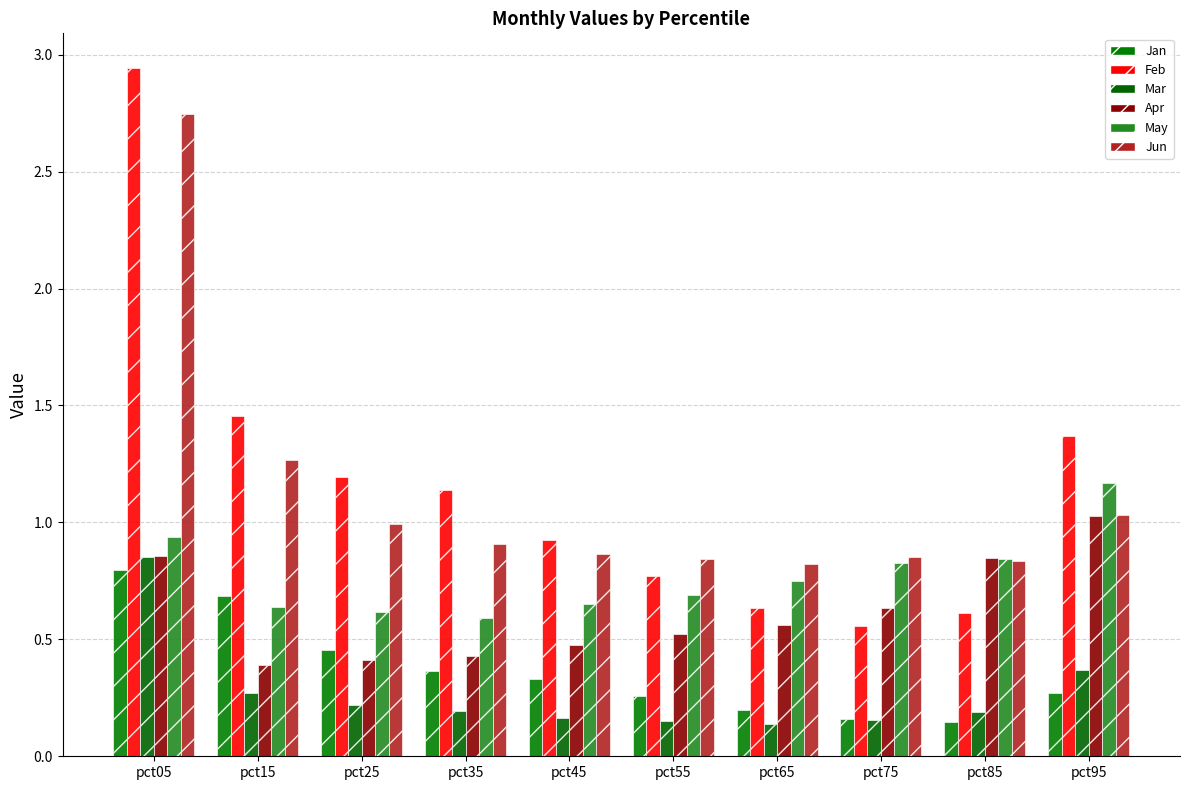

How many groups of bars are there?

10